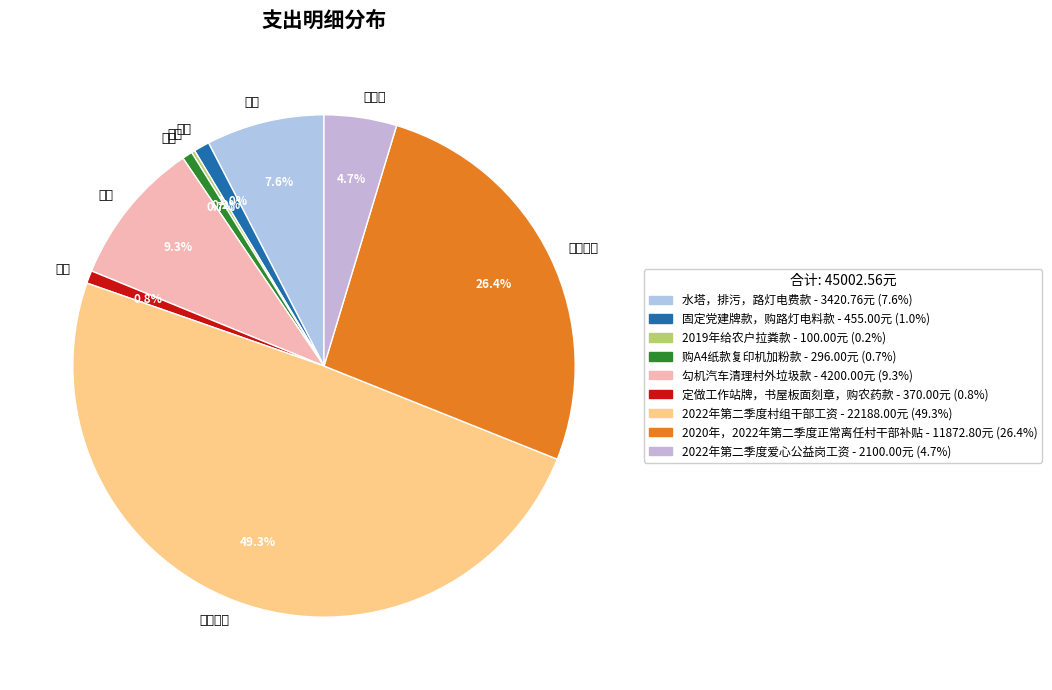

What portion of the pie excludes 干部工资?

50.7%